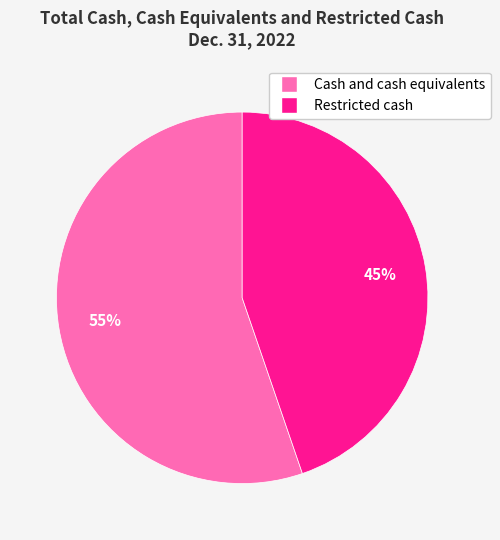

Which category has the biggest portion of the pie?

Cash and cash equivalents